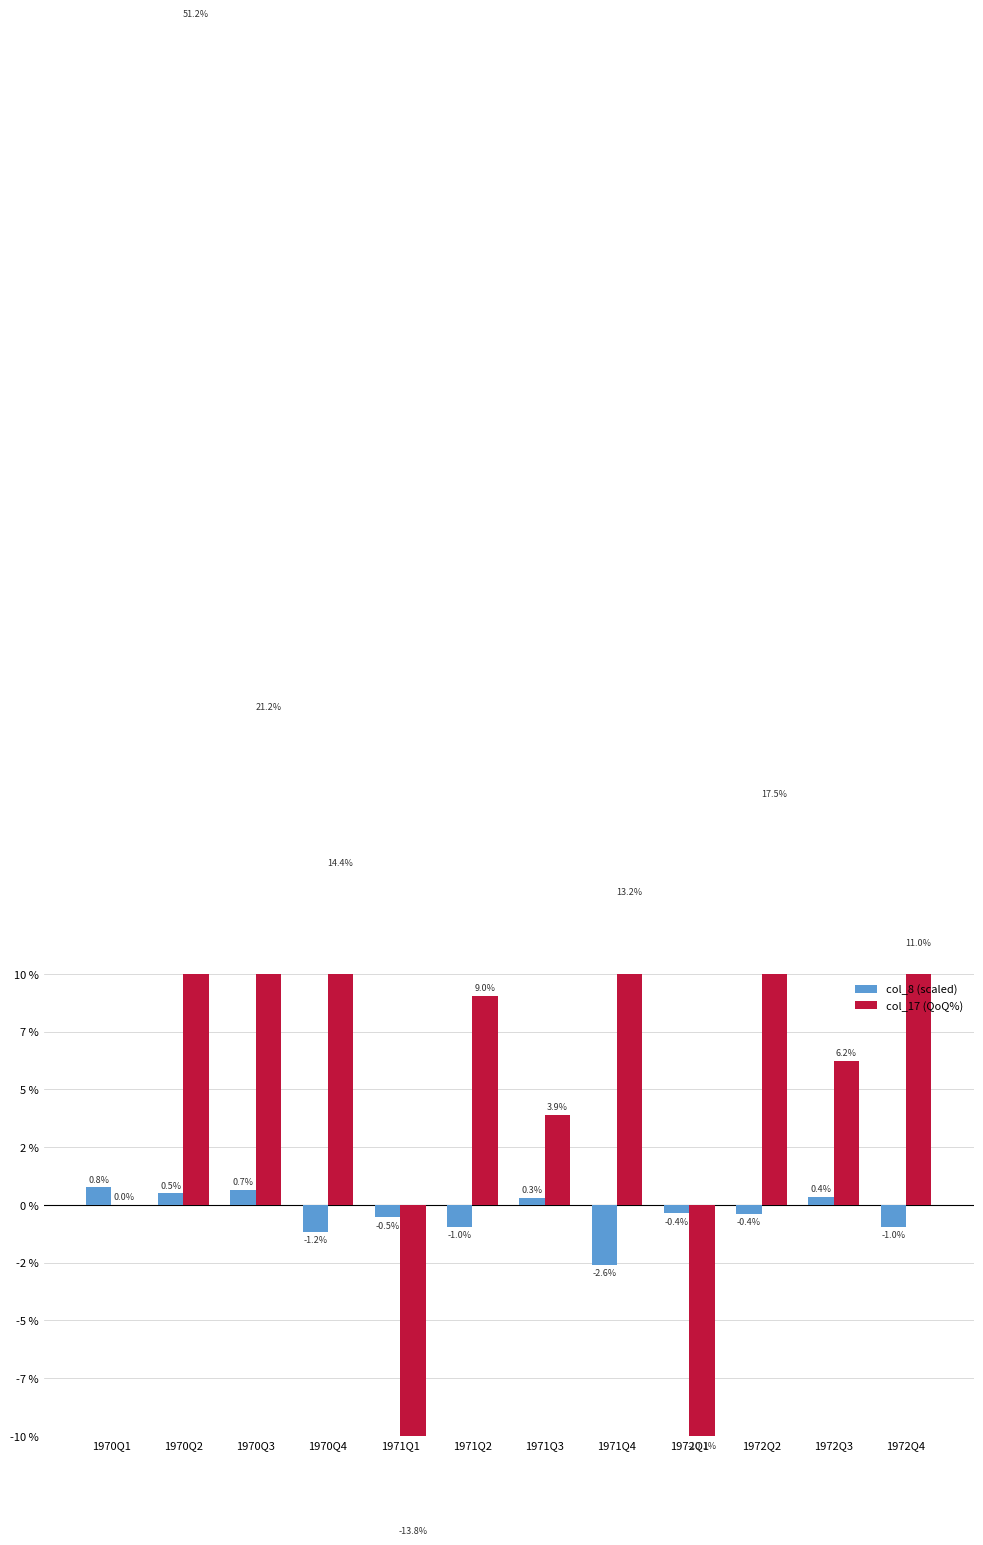

Reading right to left, what are all the values shown in this chart?

col_8 (scaled): 1972Q4=-1.0	1972Q3=0.4	1972Q2=-0.4	1972Q1=-0.4	1971Q4=-2.6	1971Q3=0.3	1971Q2=-1.0	1971Q1=-0.5	1970Q4=-1.2	1970Q3=0.7	1970Q2=0.5	1970Q1=0.8
col_17 (QoQ%): 1972Q4=11.0	1972Q3=6.2	1972Q2=17.5	1972Q1=-10.1	1971Q4=13.2	1971Q3=3.9	1971Q2=9.0	1971Q1=-13.8	1970Q4=14.4	1970Q3=21.2	1970Q2=51.2	1970Q1=0.0